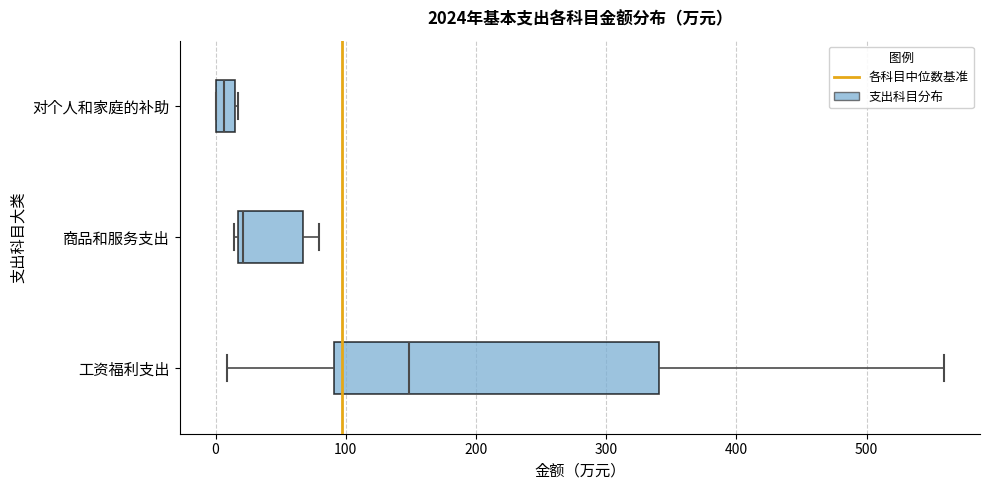

Where does the median line of the box for 工资福利支出 sit on the x-axis? The values are not printed on the chart, so give them approximately, as read against the axis.

150